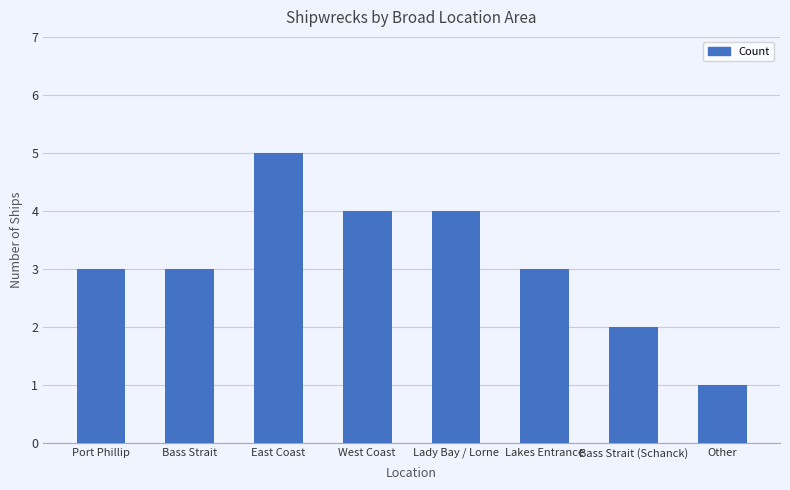

What is the maximum value shown in the chart?

5